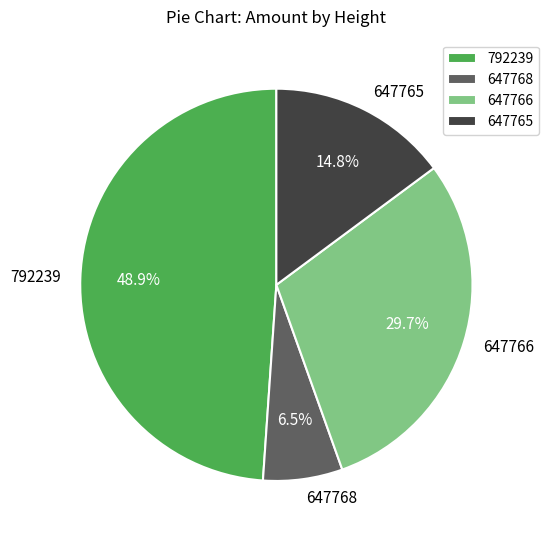

Which category has the smallest portion of the pie?

647768